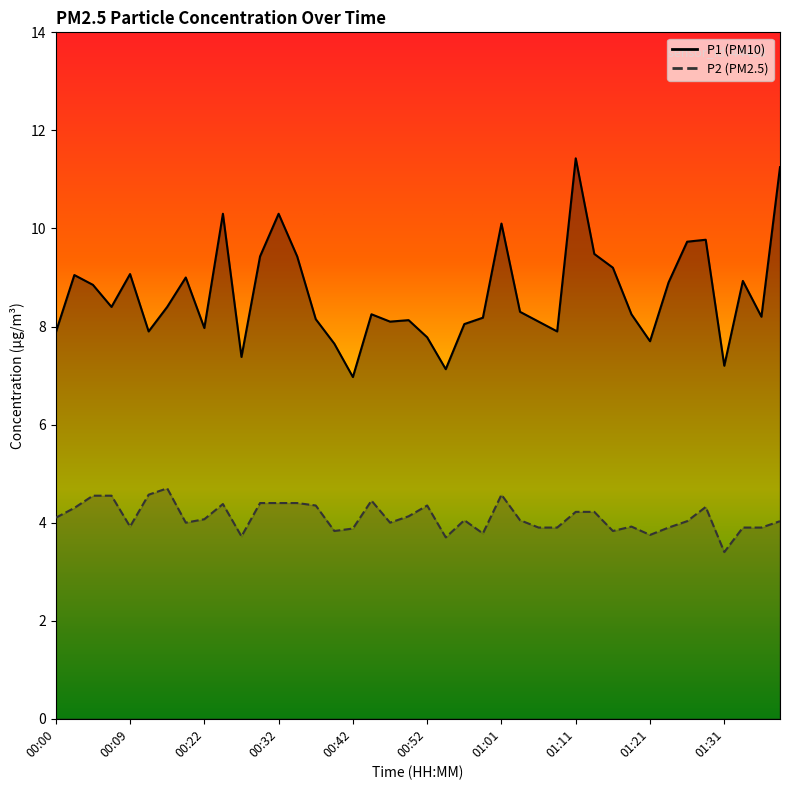

True or false: P2 and P1 intersect in this chart.

False